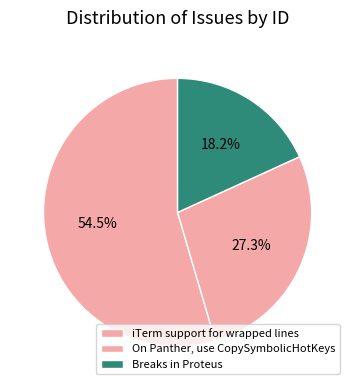

Combined, do Breaks in Proteus and iTerm support for wrapped lines account for over 50%?

Yes